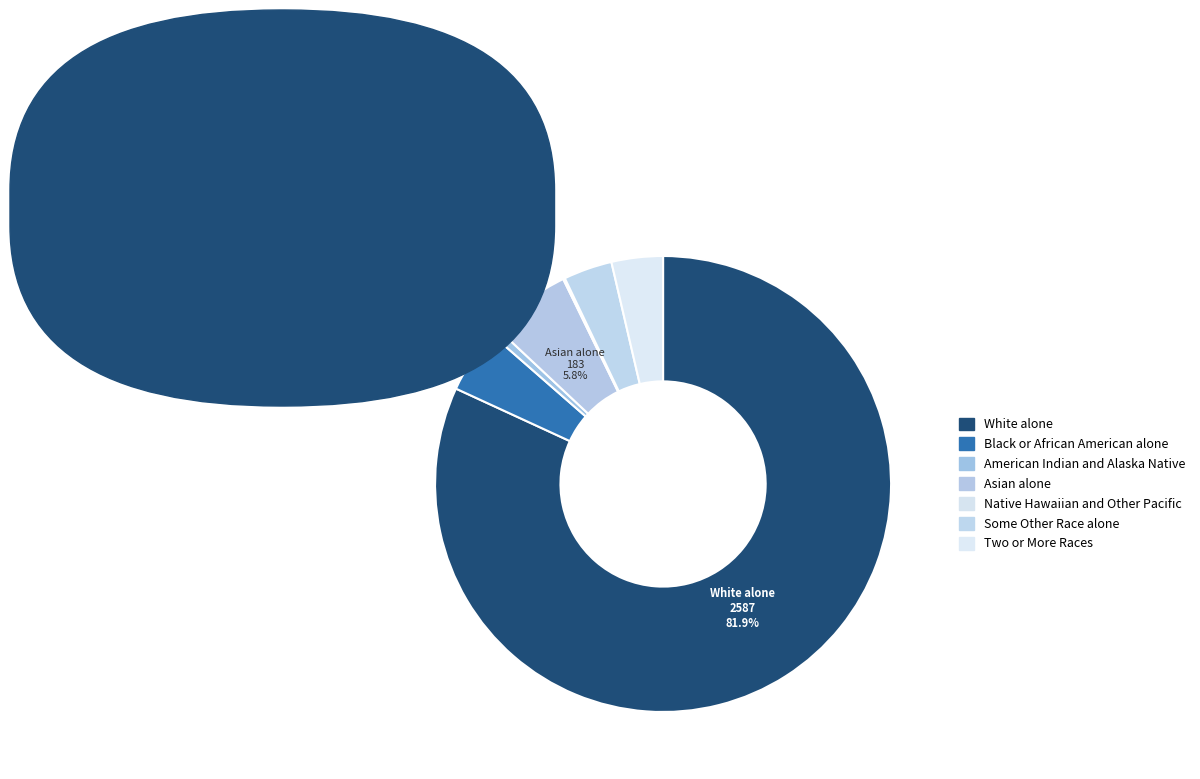

Which category accounts for the majority?

White alone